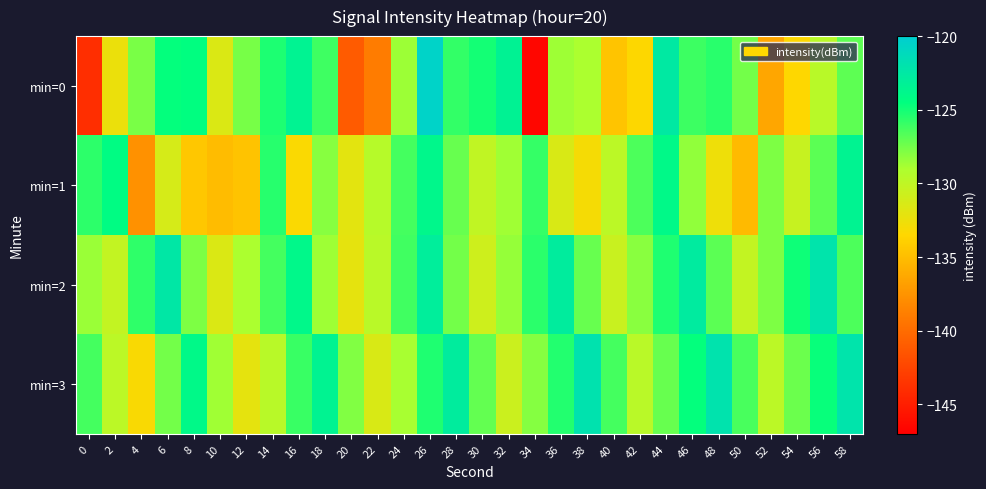

Between 38 and 26, which is larger?

26